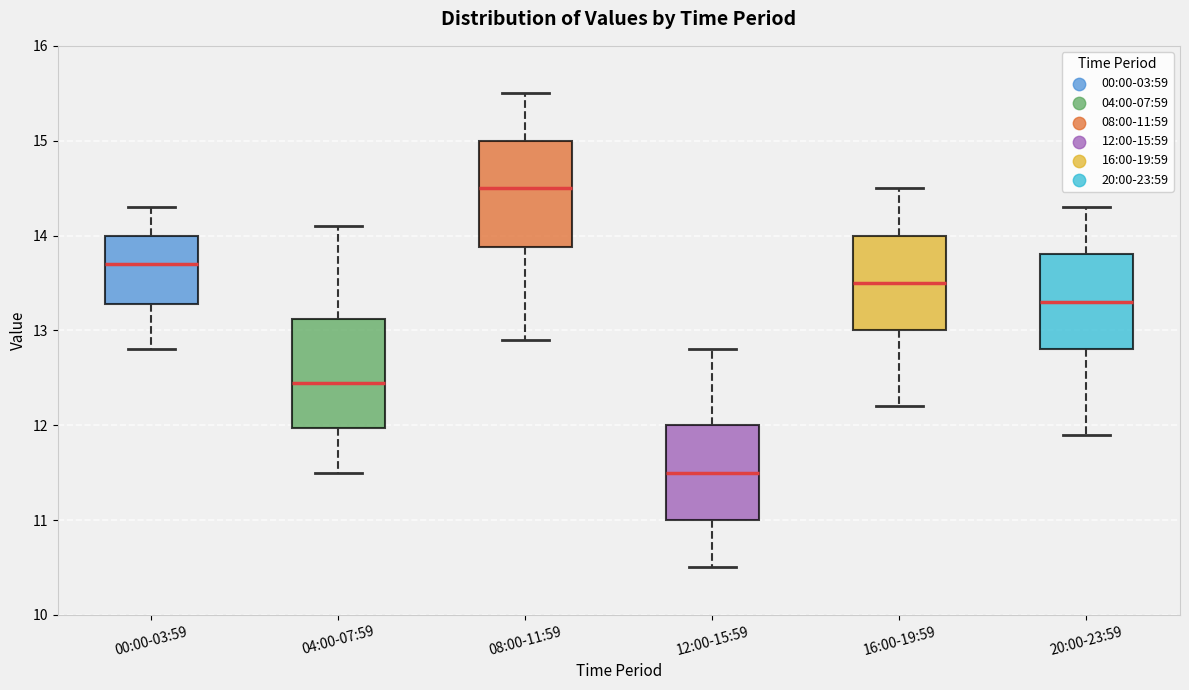

Which box has the highest median line?

08:00-11:59